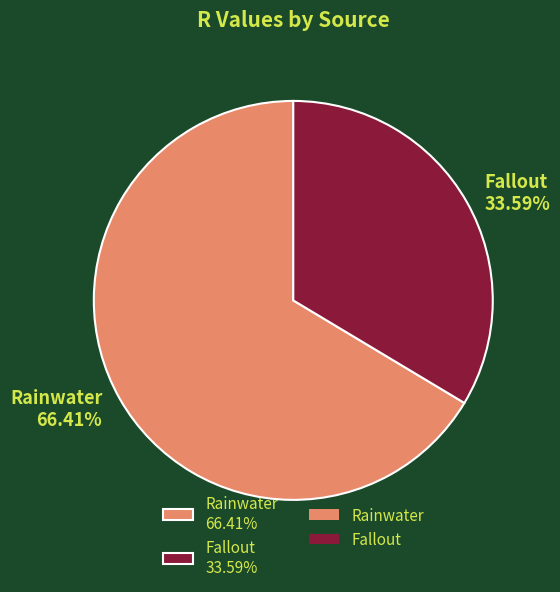

Count the number of slices in the pie.

2